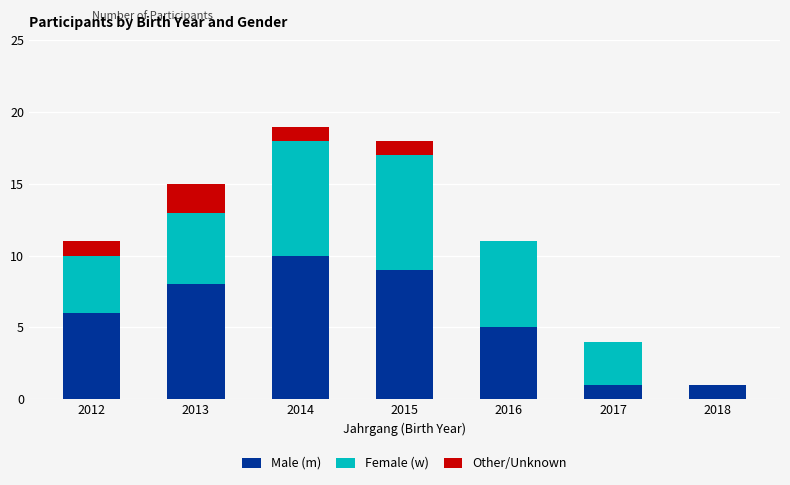

What is the sum of all Male (m) values?

40